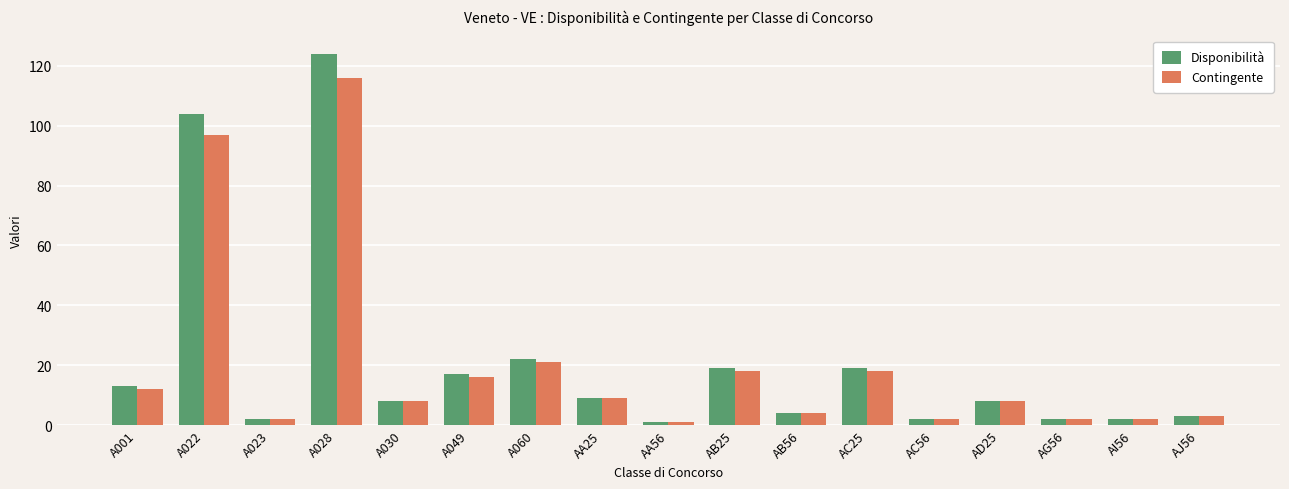

What position from the right is AD25?

4